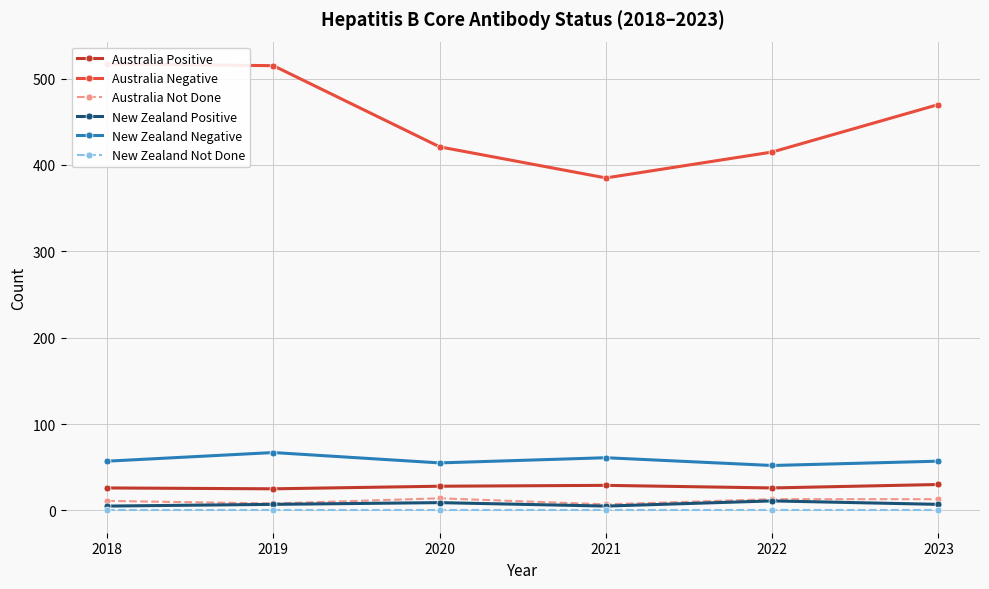

In New Zealand Negative, how many points are higher than both neighbors (excluding endpoints)?

2